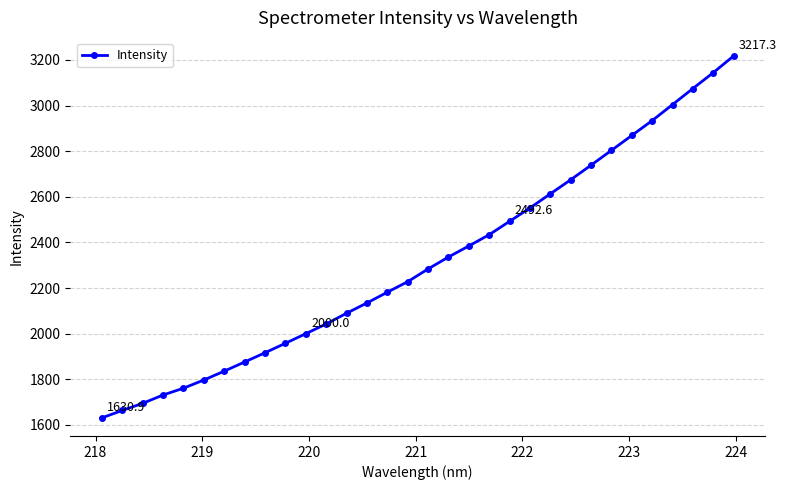

What is the smallest value displayed?

1630.9